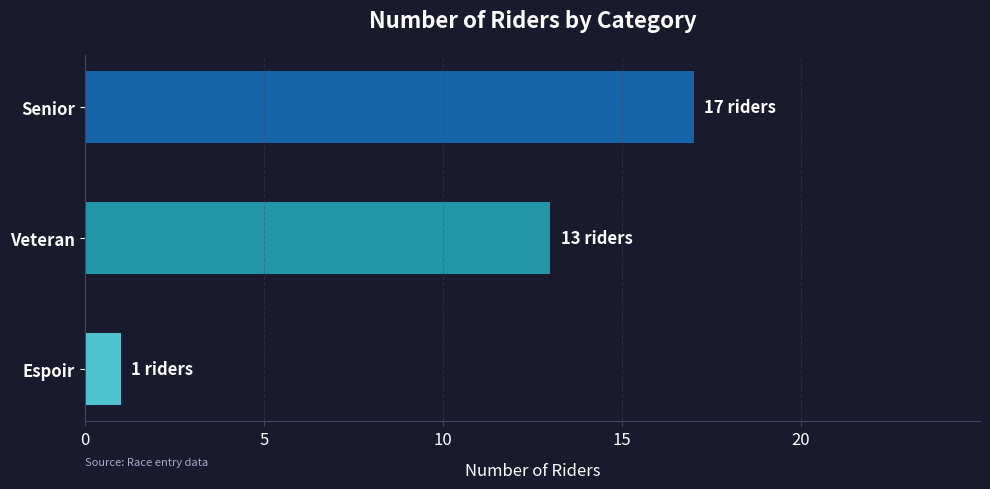

What is the sum of the values at Espoir and Senior?

18